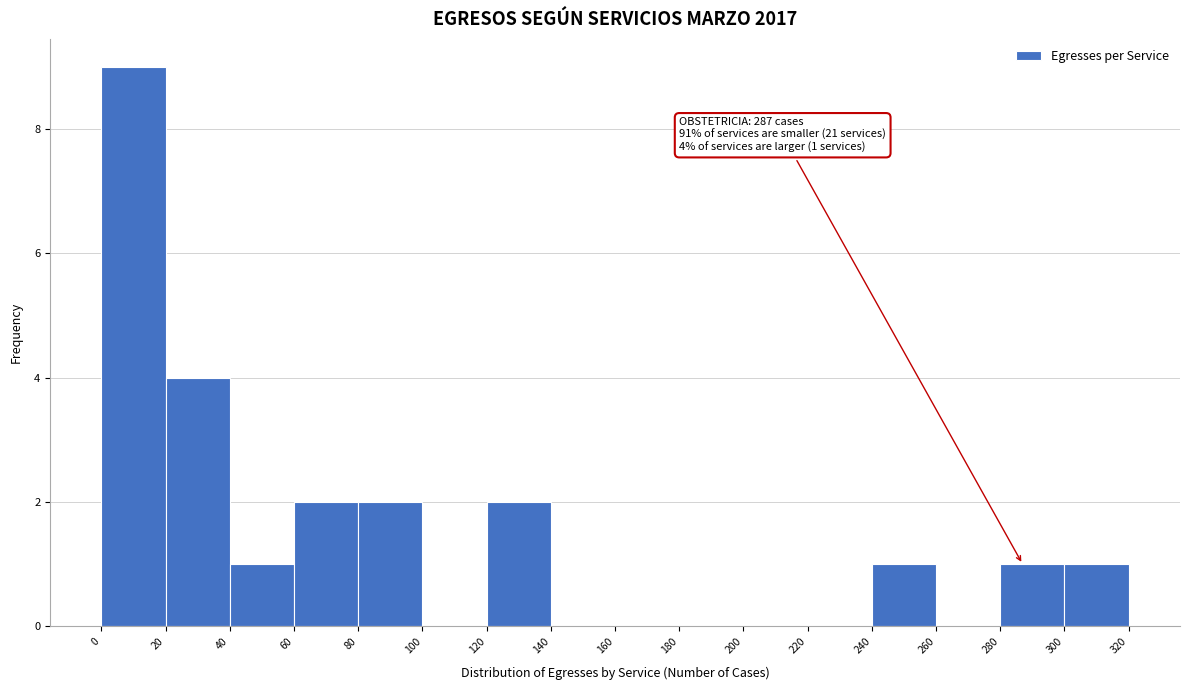

Over which range of the x-axis is the bar tallest?

0 to 20